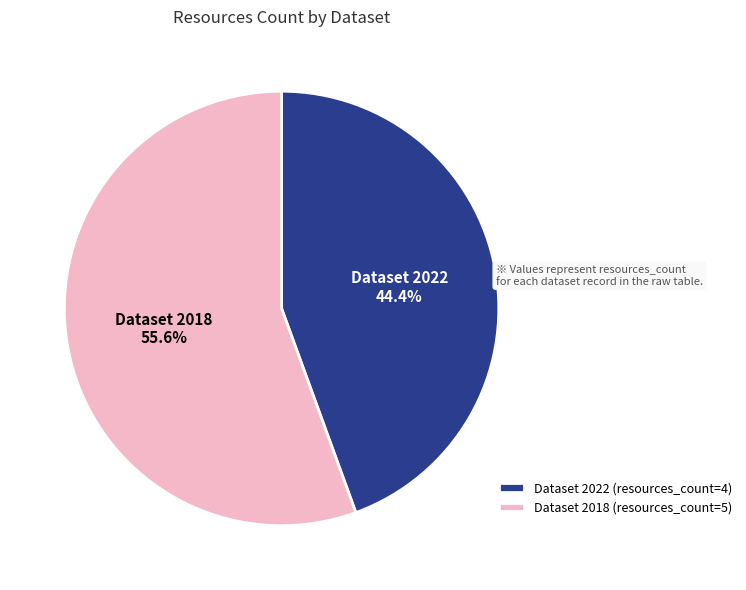

Between Dataset 2022 (resources_count=4) and Dataset 2018 (resources_count=5), which is larger?

Dataset 2018 (resources_count=5)